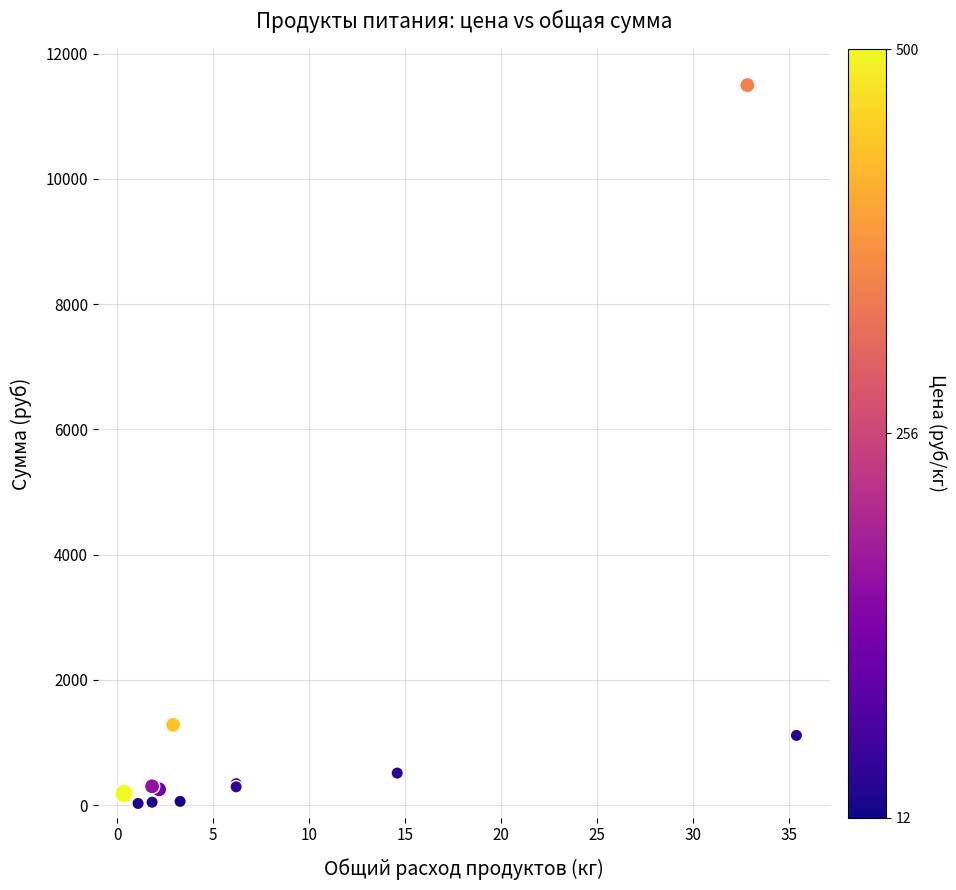

What Y value in the scatter plot is closest to 5755?

1281.6